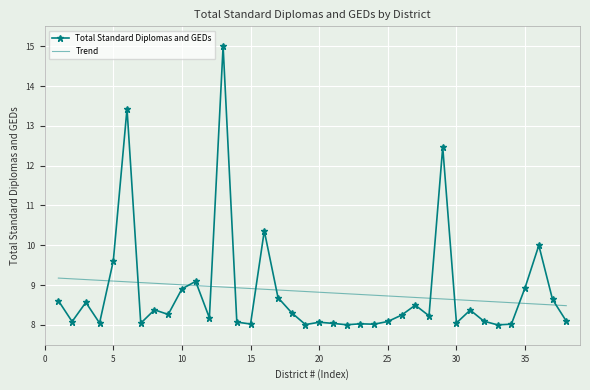

Which series has the largest range (max minus min)?

Total Standard Diplomas and GEDs